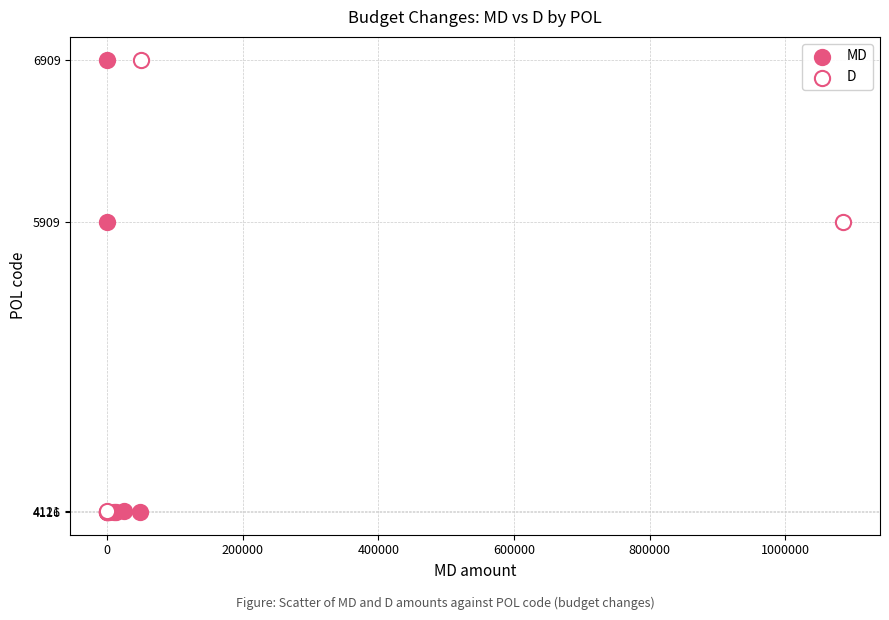

What are all the series names shown in the legend?

MD, D